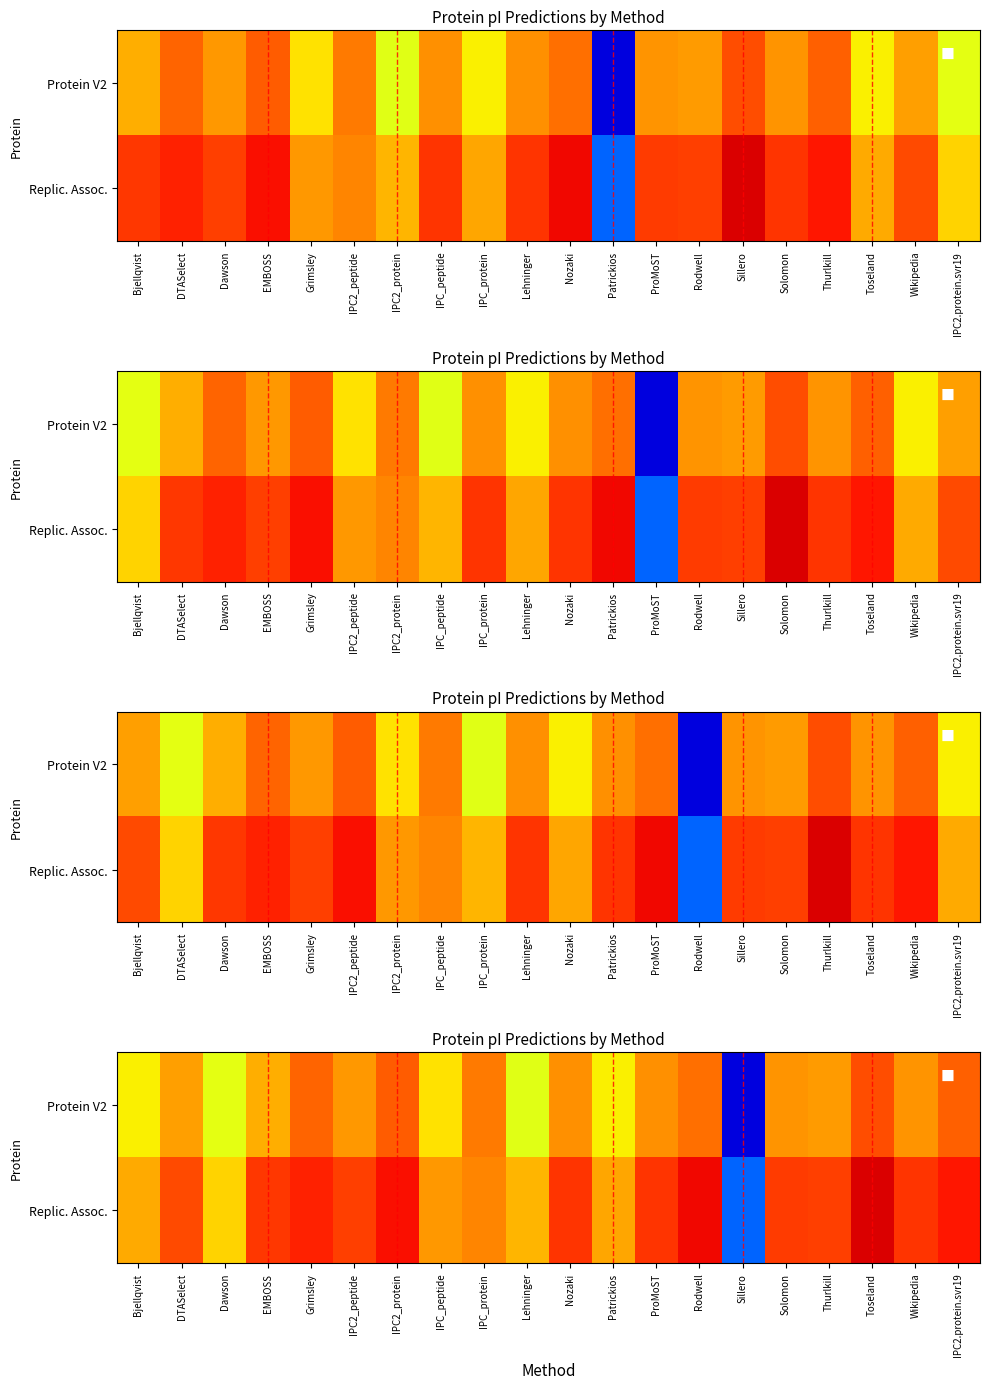

What is the difference between the second highest and second lowest values in the Replic. Assoc. series?

1.2